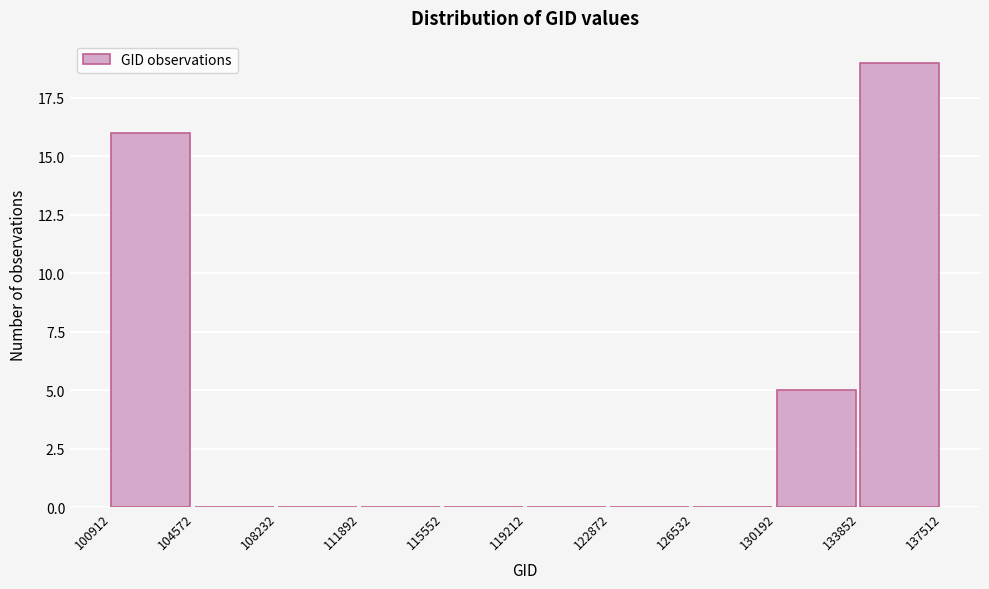

How tall is the bar that spans 100912 to 104572 on the x-axis? The values are not printed on the chart, so give them approximately, as read against the axis.

16